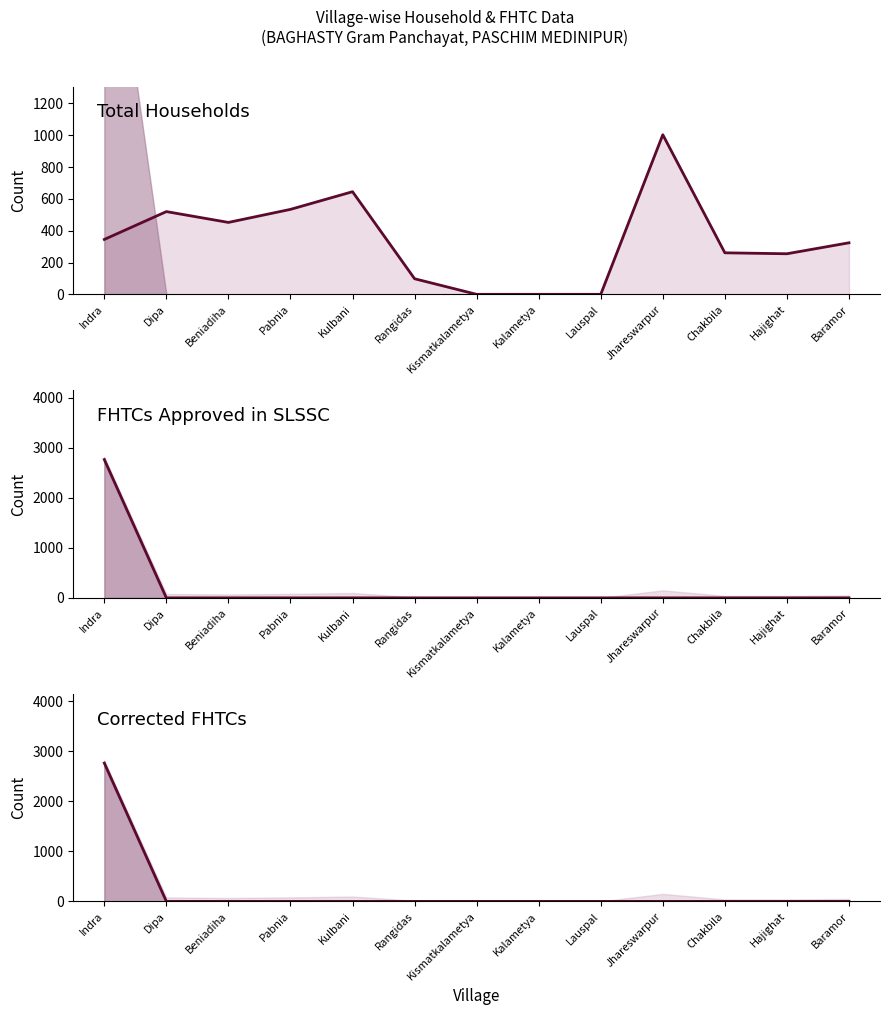

Between Chakbila and Beniadiha, which is larger?

Beniadiha